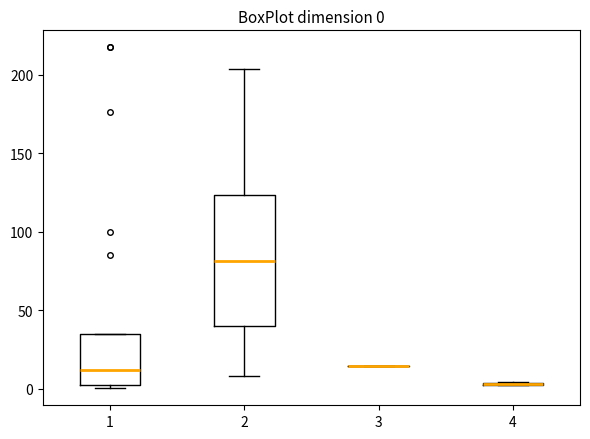

Which box is the tallest, from its lower edge to its upper edge?

2